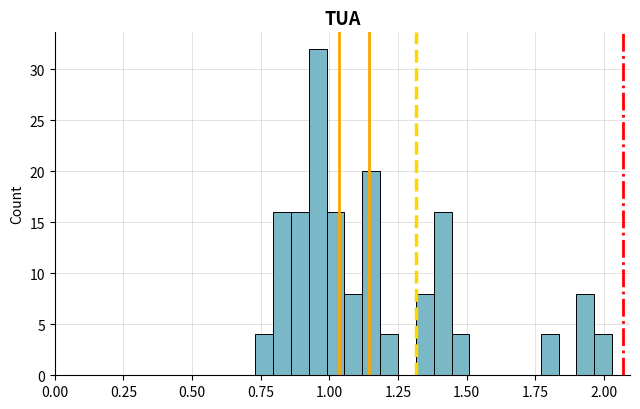

Around what value on the x-axis is the tallest bar? Give the approximate position of its centre, as read against the axis.

0.95